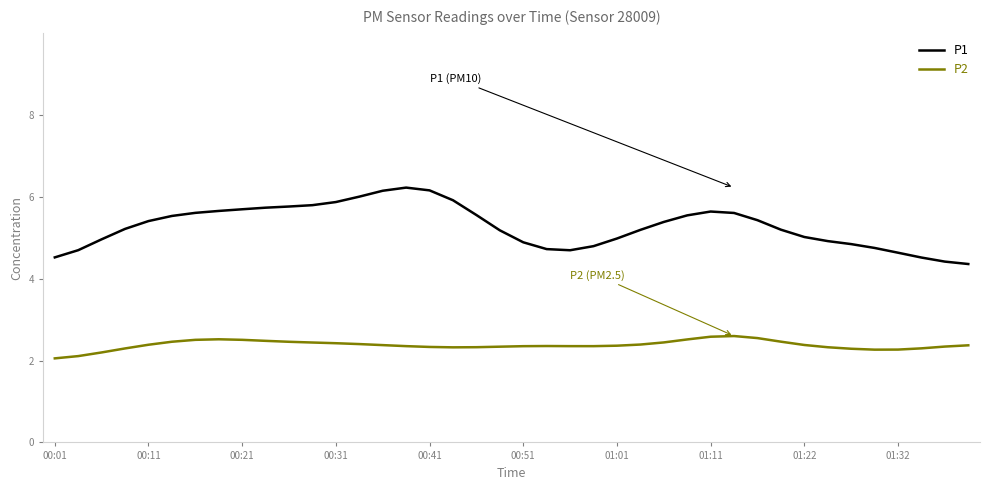

What is the highest value of the P2 series?

2.6